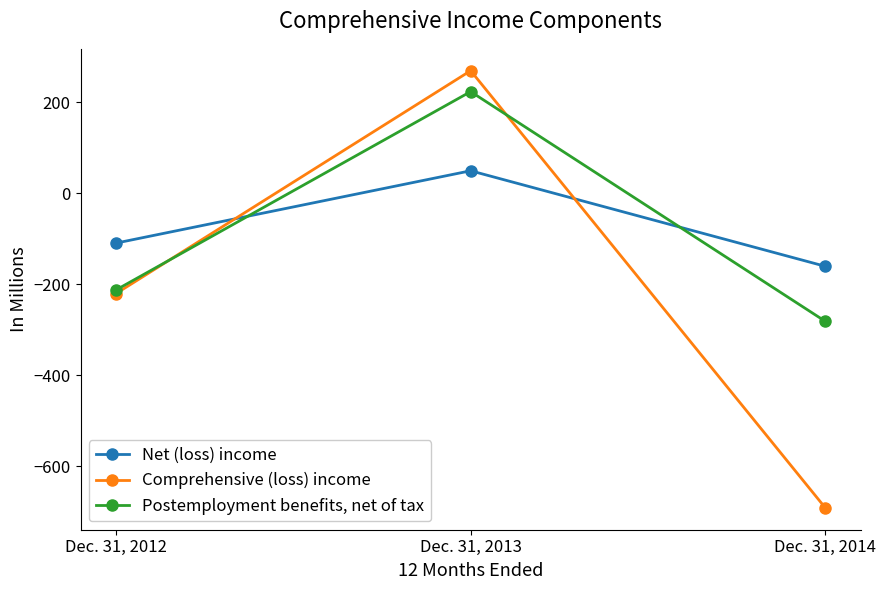

Reading right to left, transcribe all the data shown in this chart.

Net (loss) income: Dec. 31, 2014=-161	Dec. 31, 2013=49	Dec. 31, 2012=-110
Comprehensive (loss) income: Dec. 31, 2014=-692	Dec. 31, 2013=269	Dec. 31, 2012=-221
Postemployment benefits, net of tax: Dec. 31, 2014=-282	Dec. 31, 2013=223	Dec. 31, 2012=-213